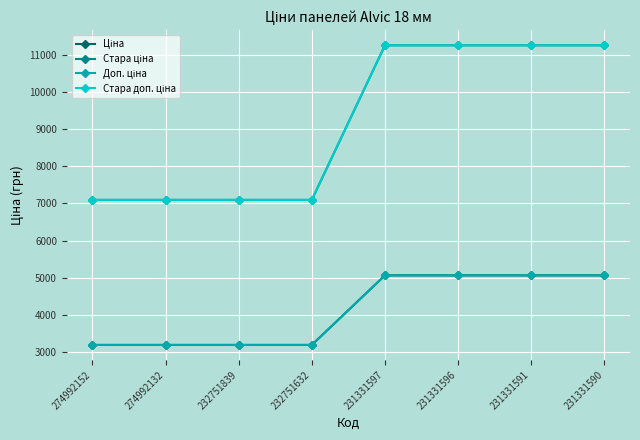

Read the Ціна value at 274992152.

3193.0